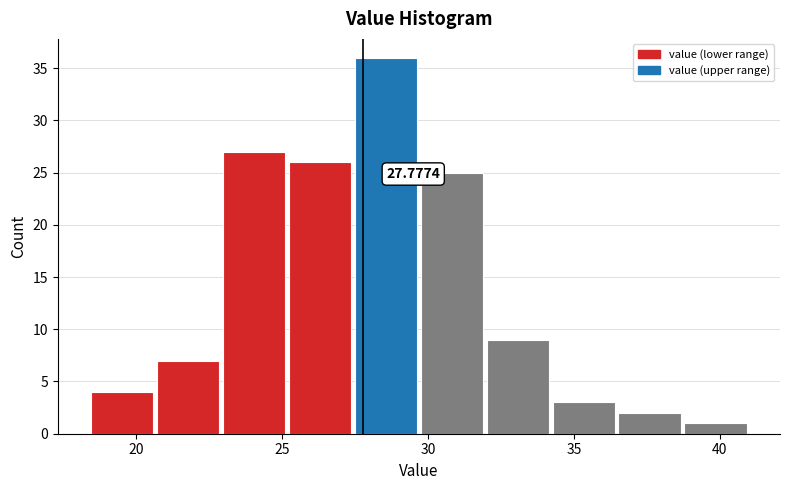

Which range on the x-axis has the tallest bar?

27.5 to 30.0